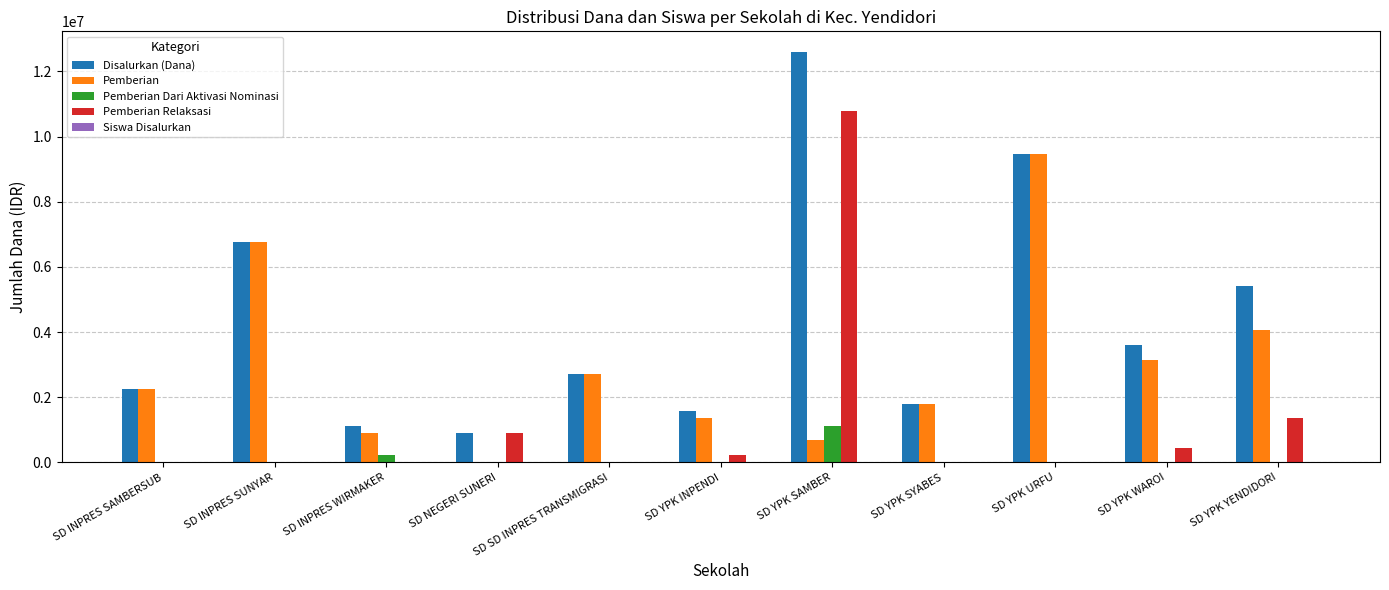

How many groups of bars are there?

11